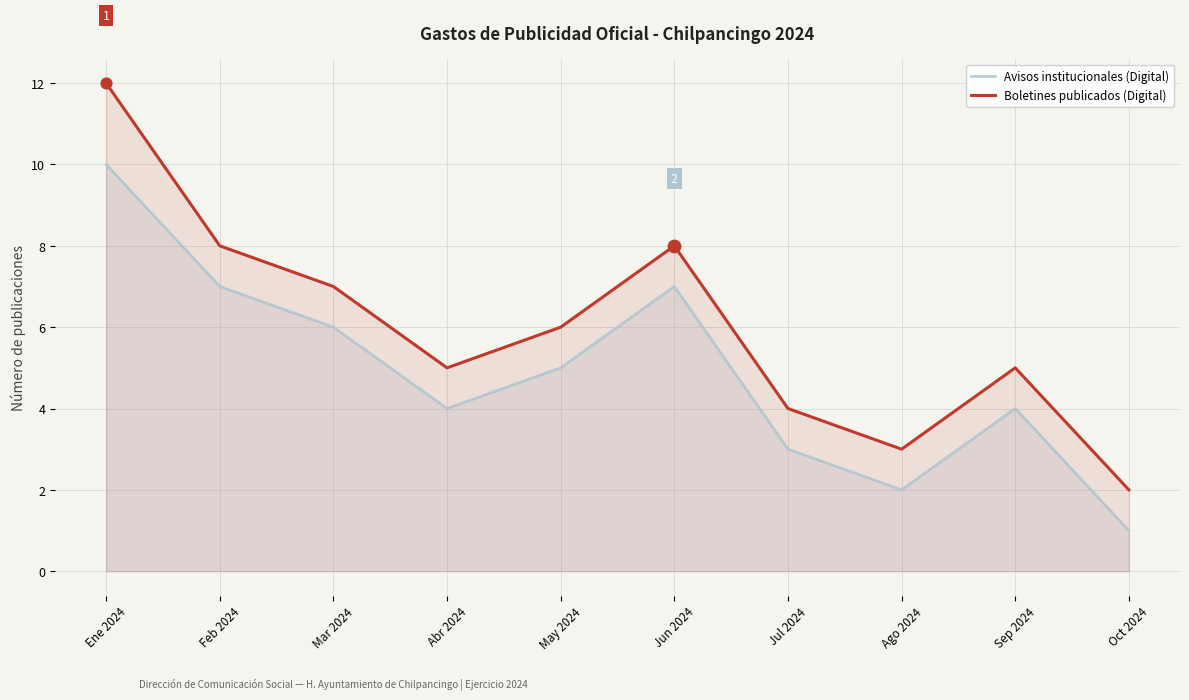

What are all the series names shown in the legend?

Avisos institucionales (Digital), Boletines publicados (Digital)